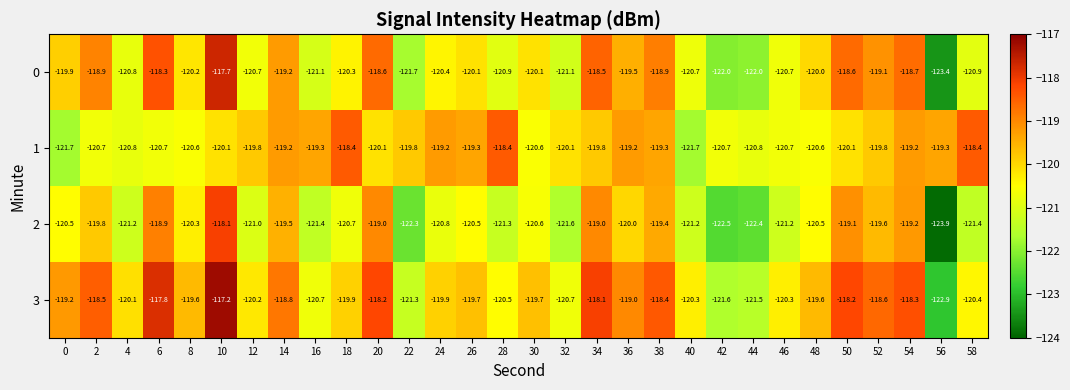

What is the spread (max minus min) of values at 2?

2.2